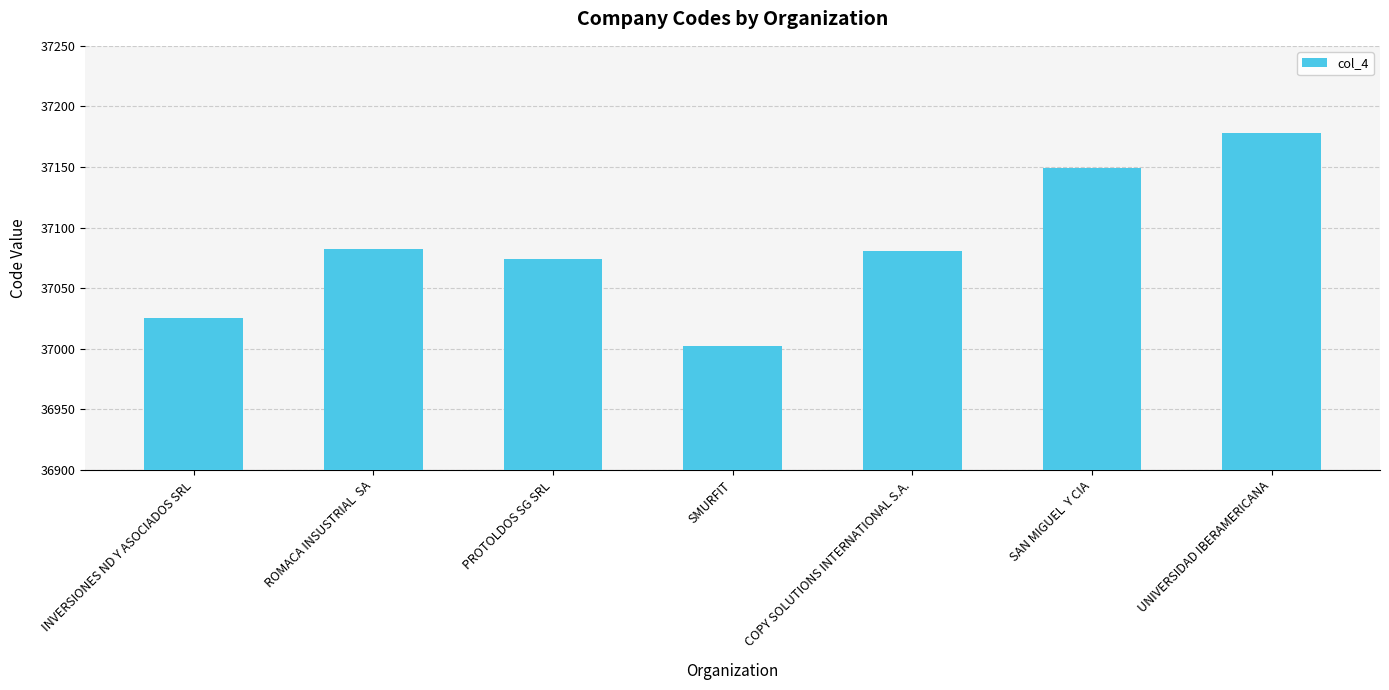

Count the number of categories in the chart.

7